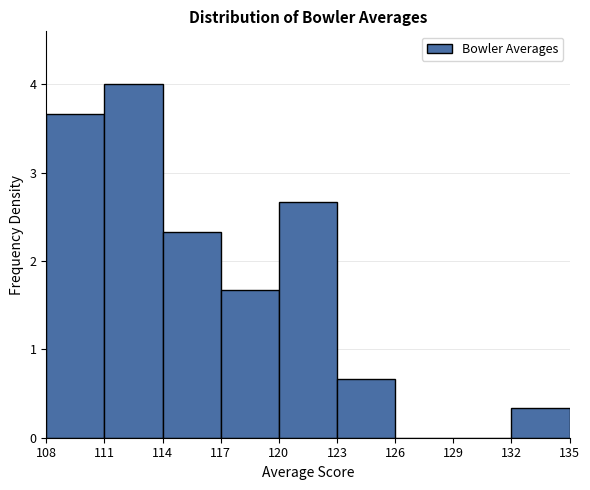

Reading left to right, list every bar in this chart as the range it spans on the x-axis followed by its height. The values are not printed on the chart, so give them approximately, as read against the axis.

108 to 111: 3.7
111 to 114: 4.0
114 to 117: 2.3
117 to 120: 1.7
120 to 123: 2.7
123 to 126: 0.7
126 to 129: 0
129 to 132: 0
132 to 135: 0.3